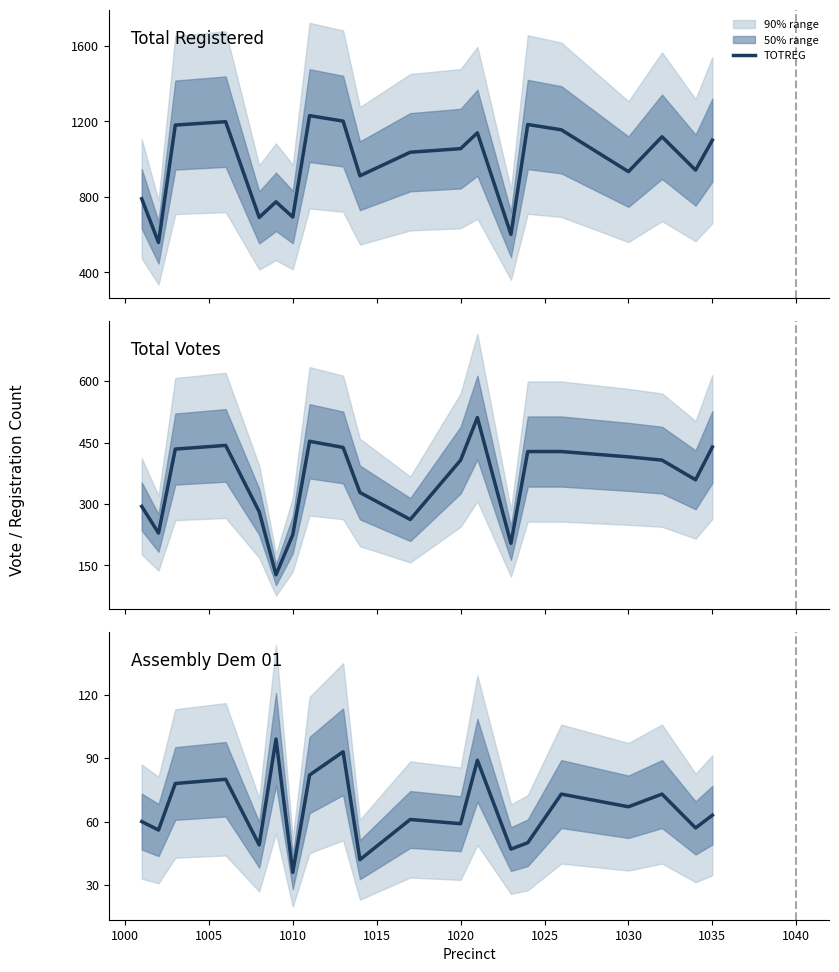

What is the lowest value of the TOTREG series?

558